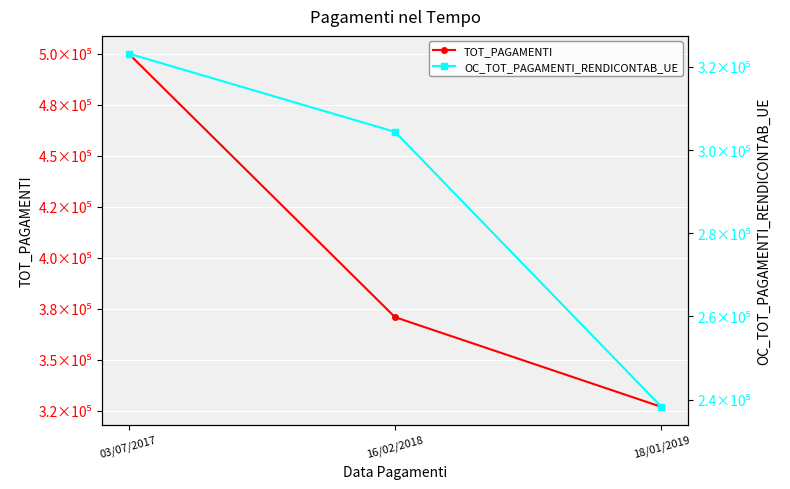

How many data points does each series have?

3